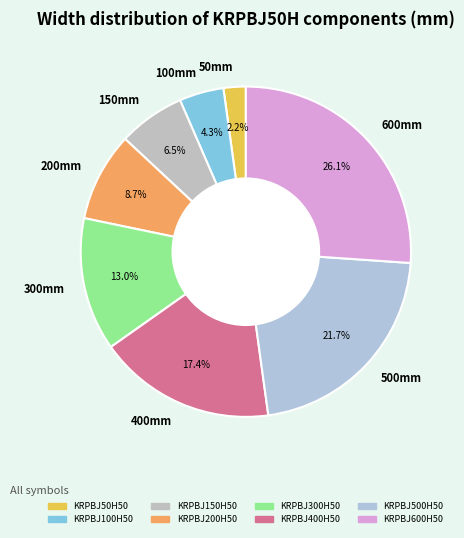

To the nearest percent, what is the average slice percentage?

12%